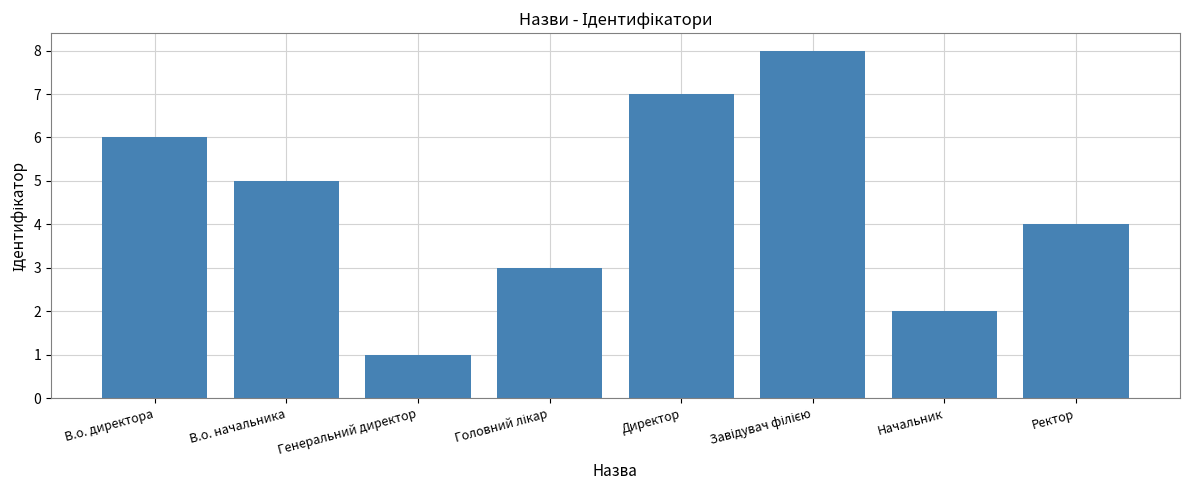

What is the difference between the maximum and minimum values?

7